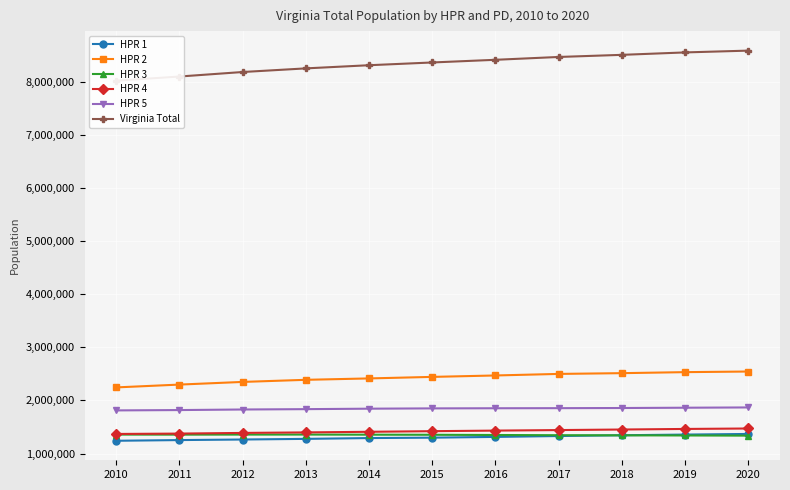

True or false: HPR 4 has a value of 1431873 at 2016.

True